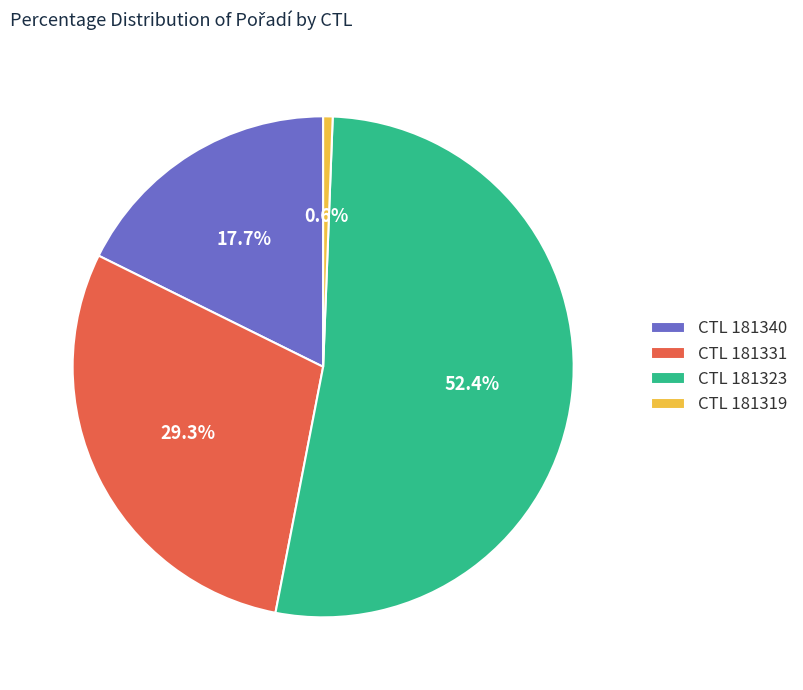

Does CTL 181323 represent more than half of the total?

Yes